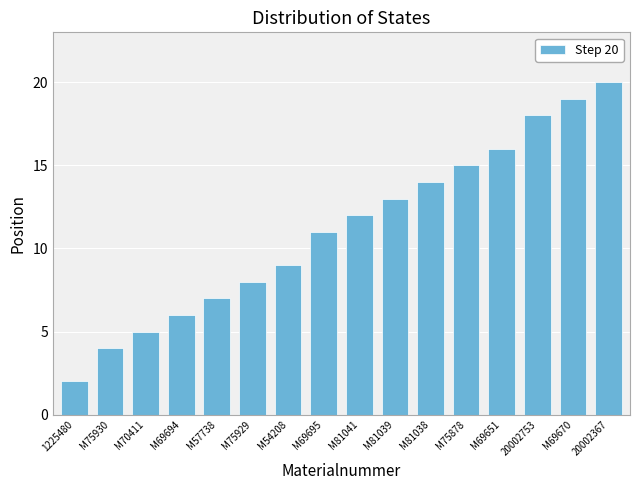

Rank the categories by value from lowest to highest.

1225480, M75930, M70411, M69694, M57738, M75929, M54208, M69695, M81041, M81039, M81038, M75878, M69651, 20002753, M69670, 20002367